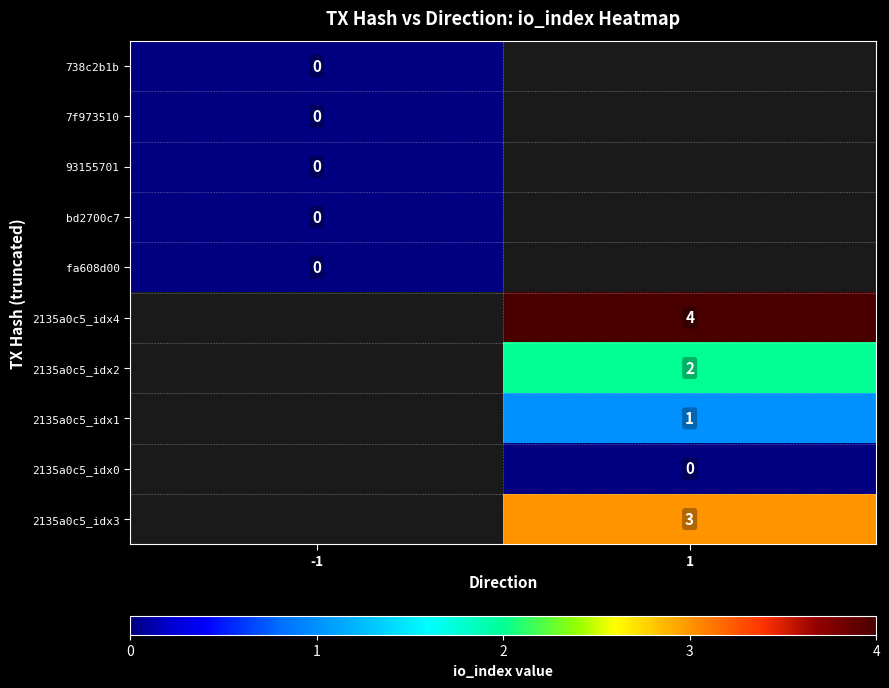

The 2135a0c5_idx1 series shows 1 at 1. True or false?

True